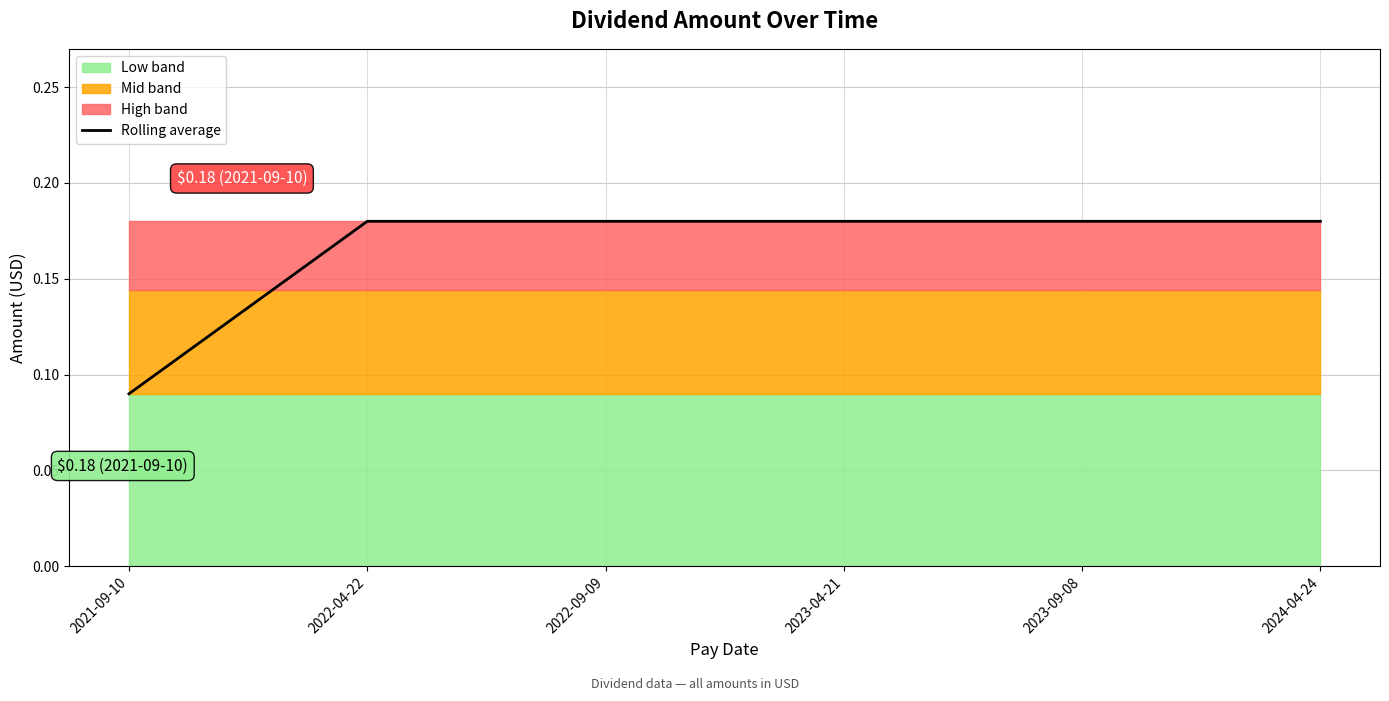

Which label corresponds to the smallest value in the chart?

2021-09-10